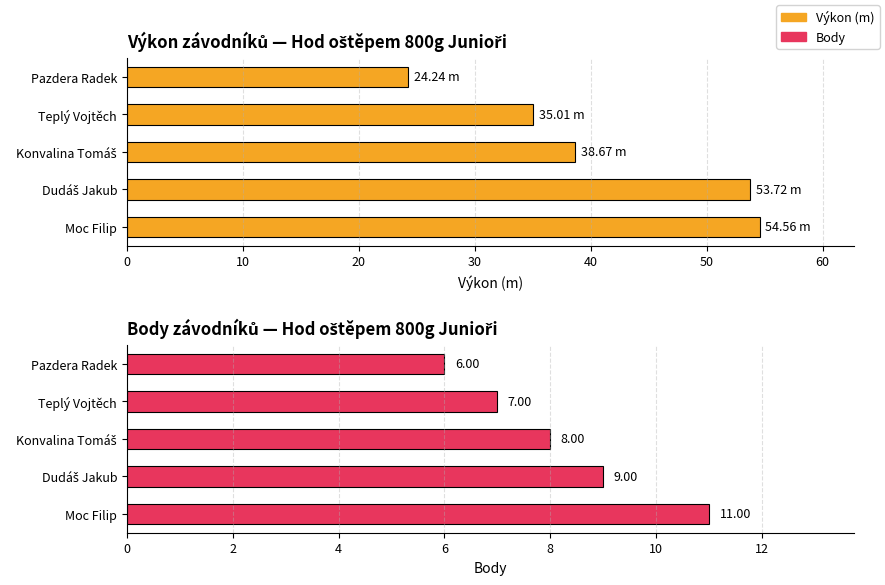

Which series has the widest spread of values?

Výkon